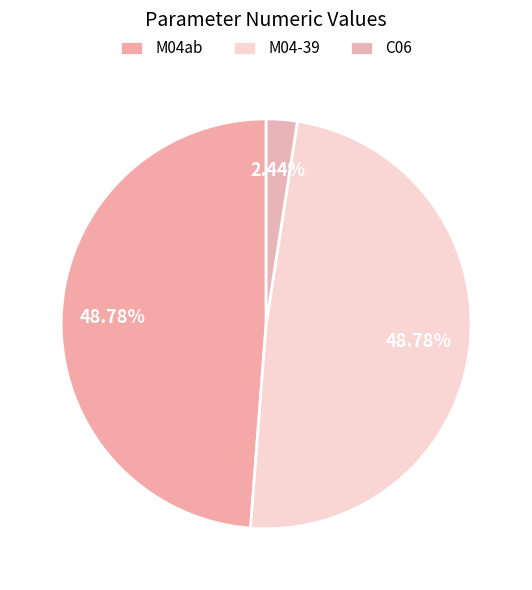

To the nearest percent, what is the difference between the C06 and M04-39 slice percentages?

46%